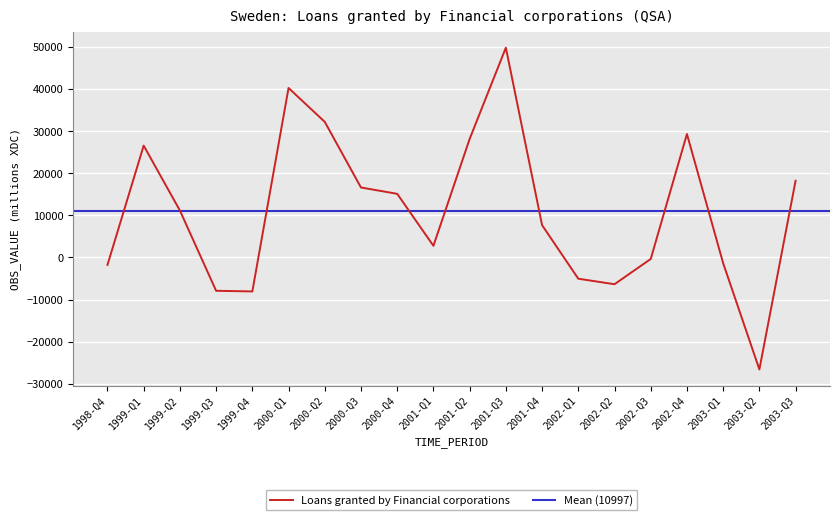

How many values are below zero?

8